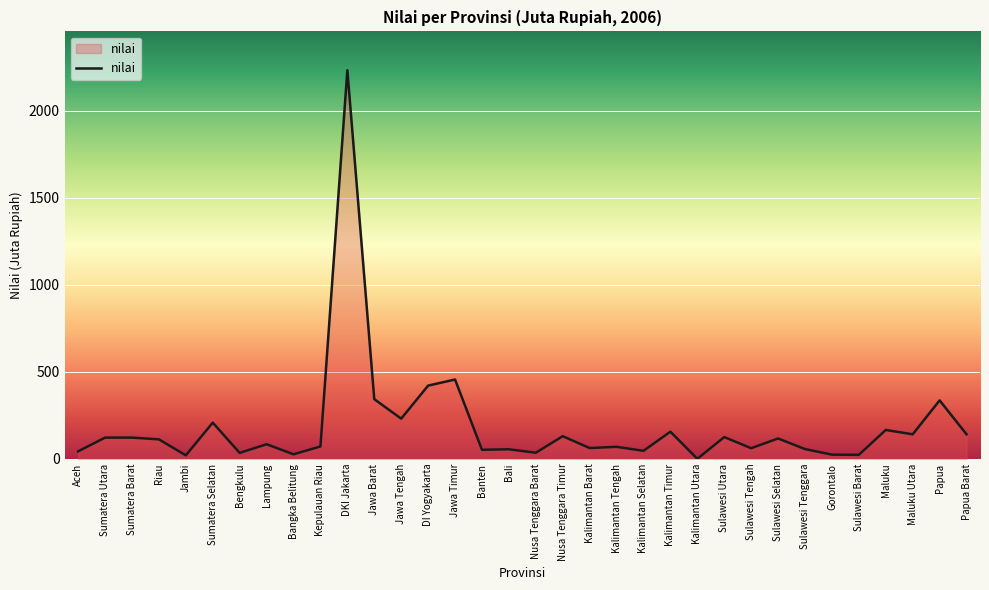

Which has a higher value, DKI Jakarta or Sulawesi Utara?

DKI Jakarta